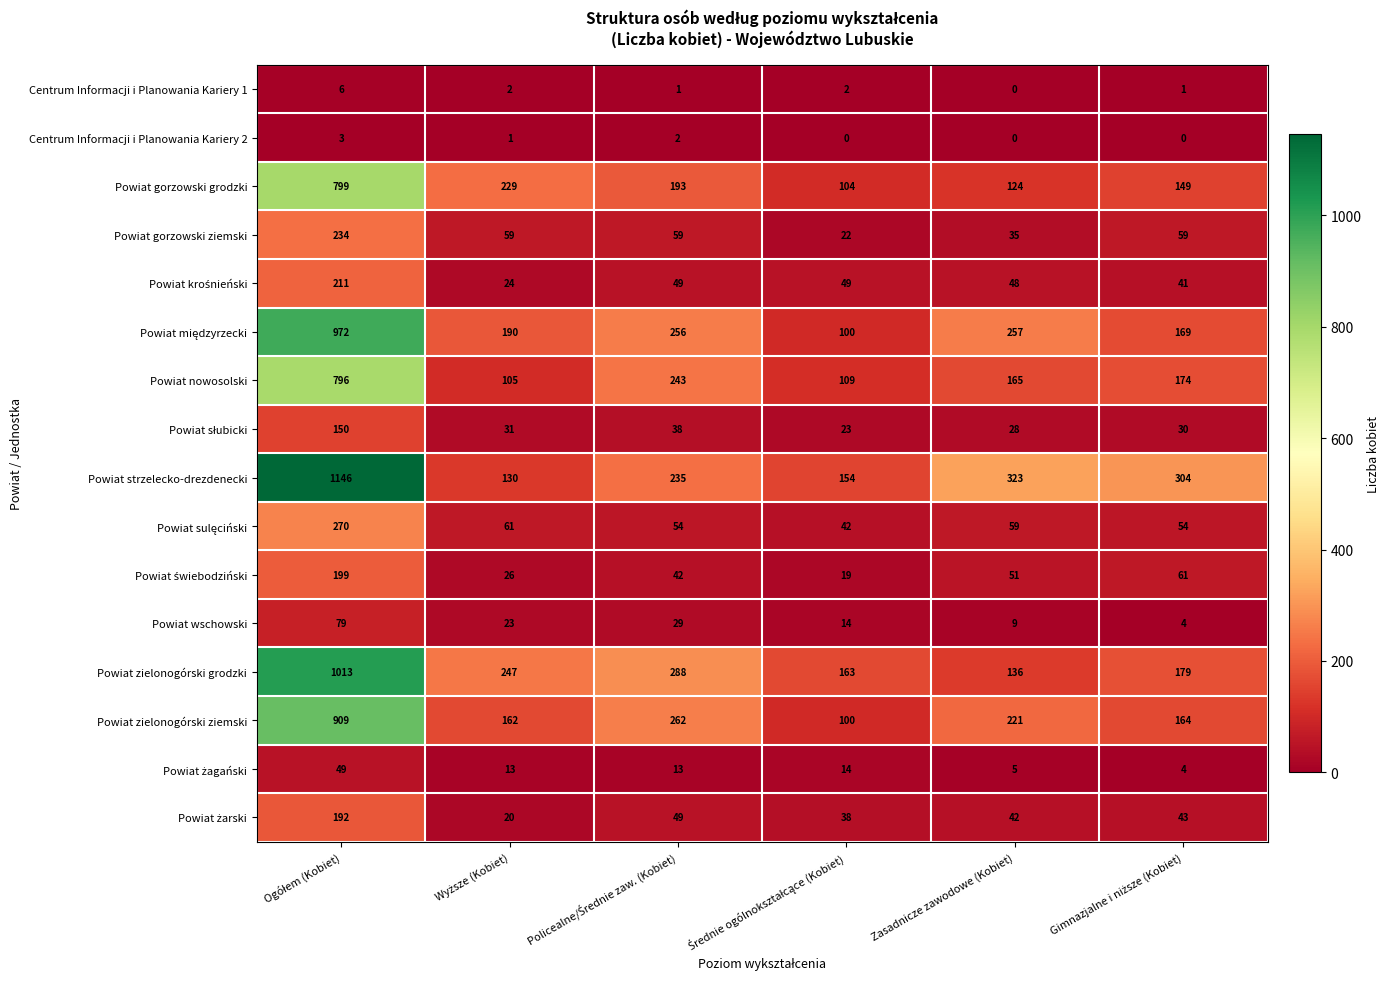

Which series has the largest range (max minus min)?

Powiat strzelecko-drezdenecki